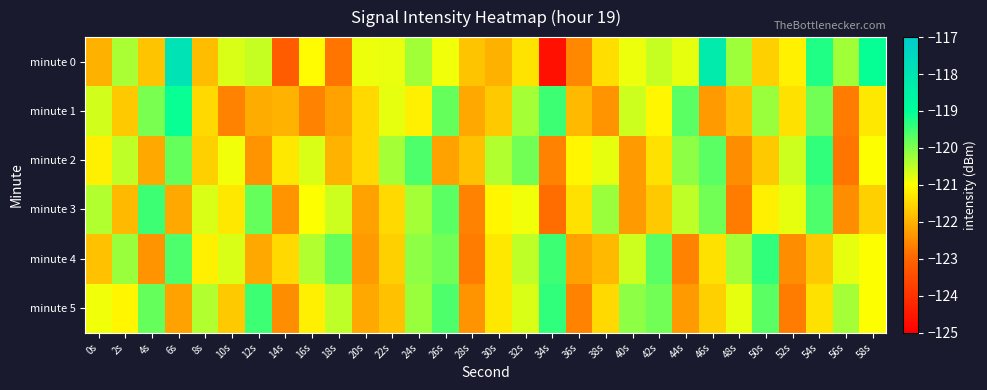

Between 8s and 18s, which series saw the biggest shift?

minute 4